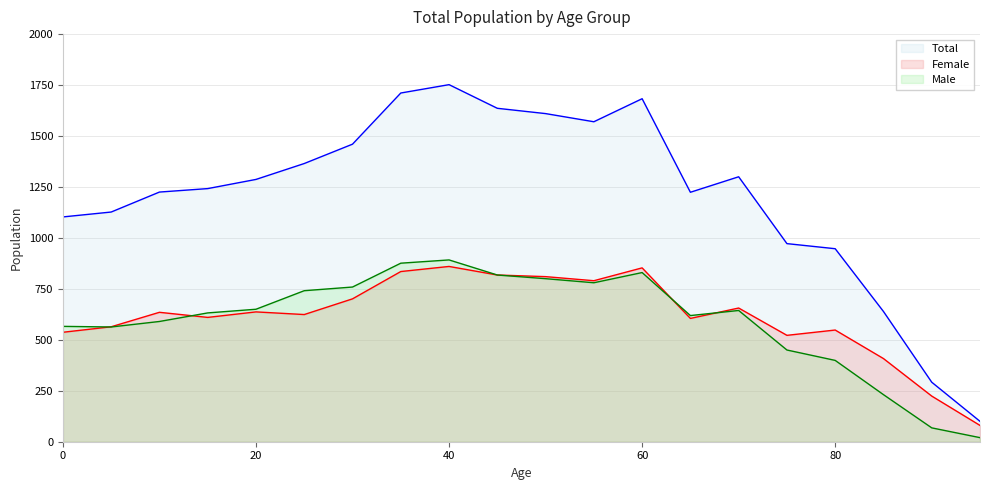

How many interior local peaks does the Female series have?

6